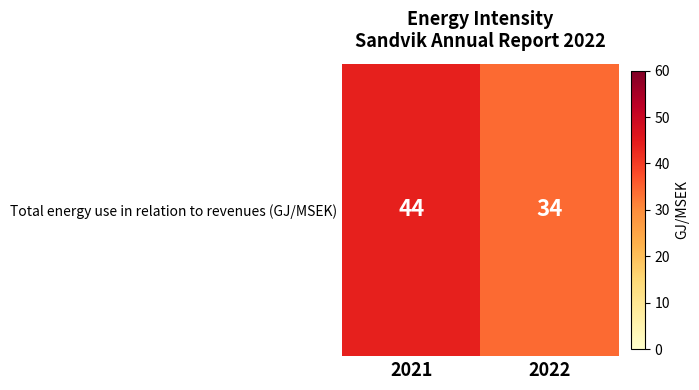

Read the value at 2022.

34